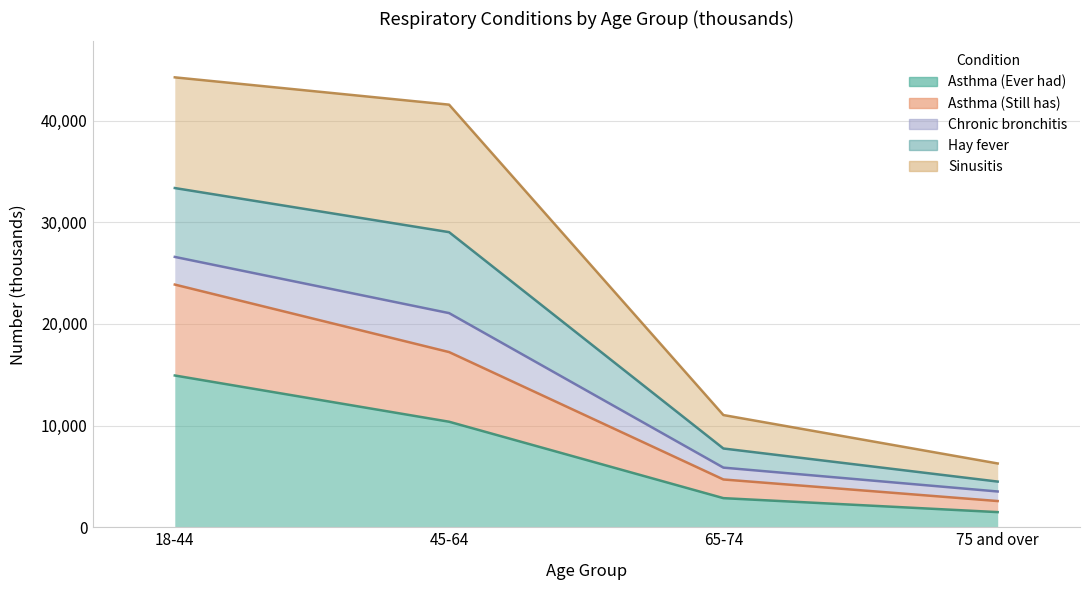

Does the chart display data point markers on the line(s)?

No